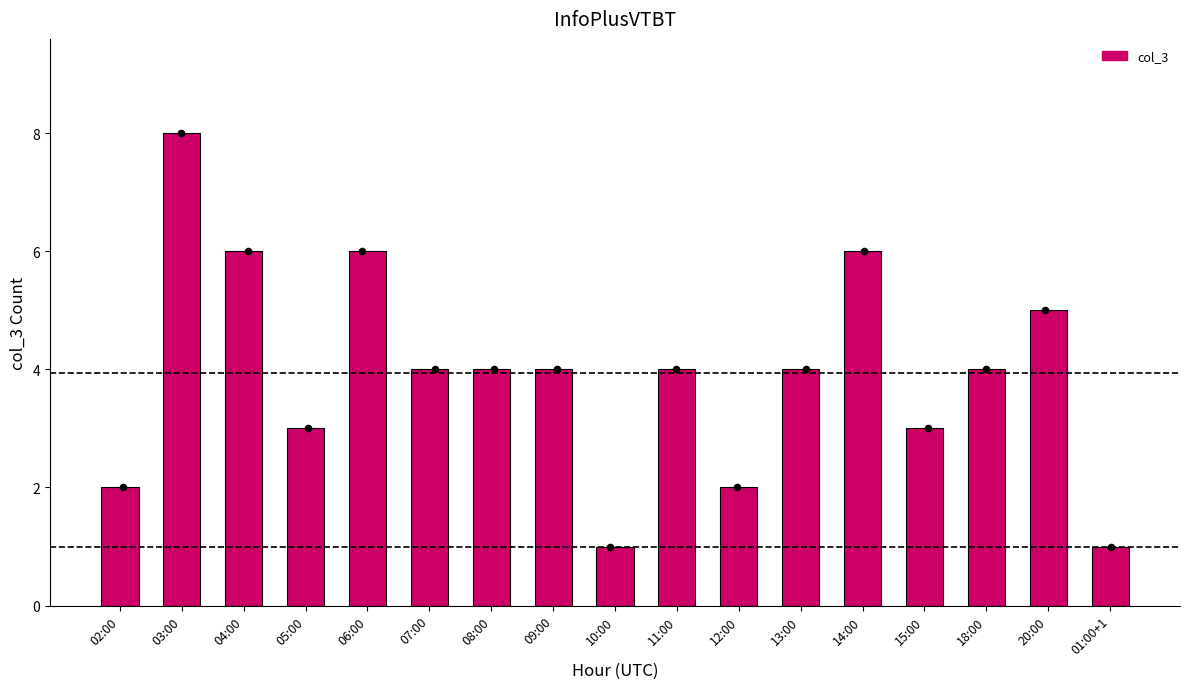

What is the change in value from 09:00 to 01:00+1?

-3